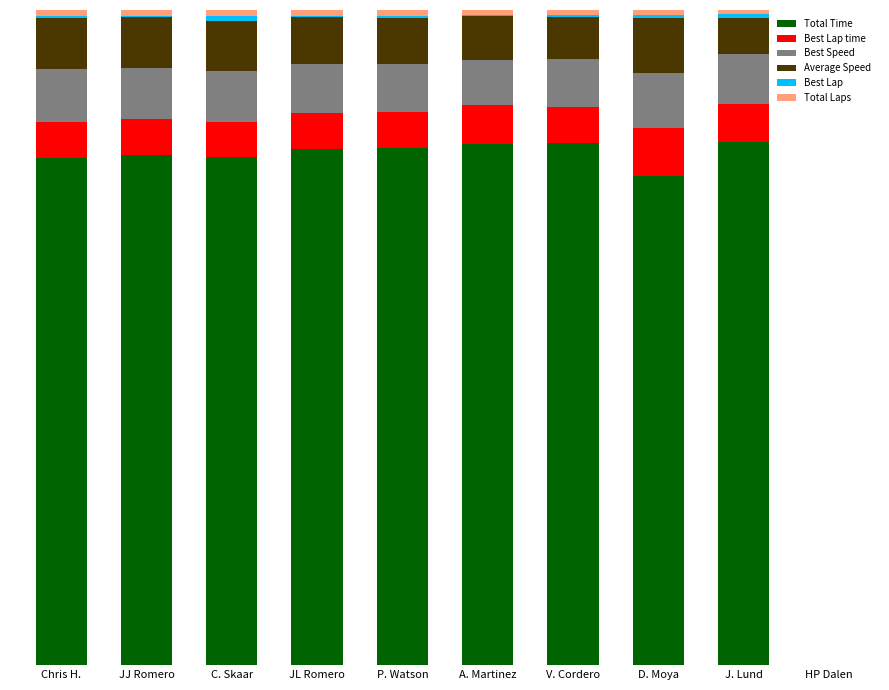

Where is Best Lap nearest to the value 0?

HP Dalen